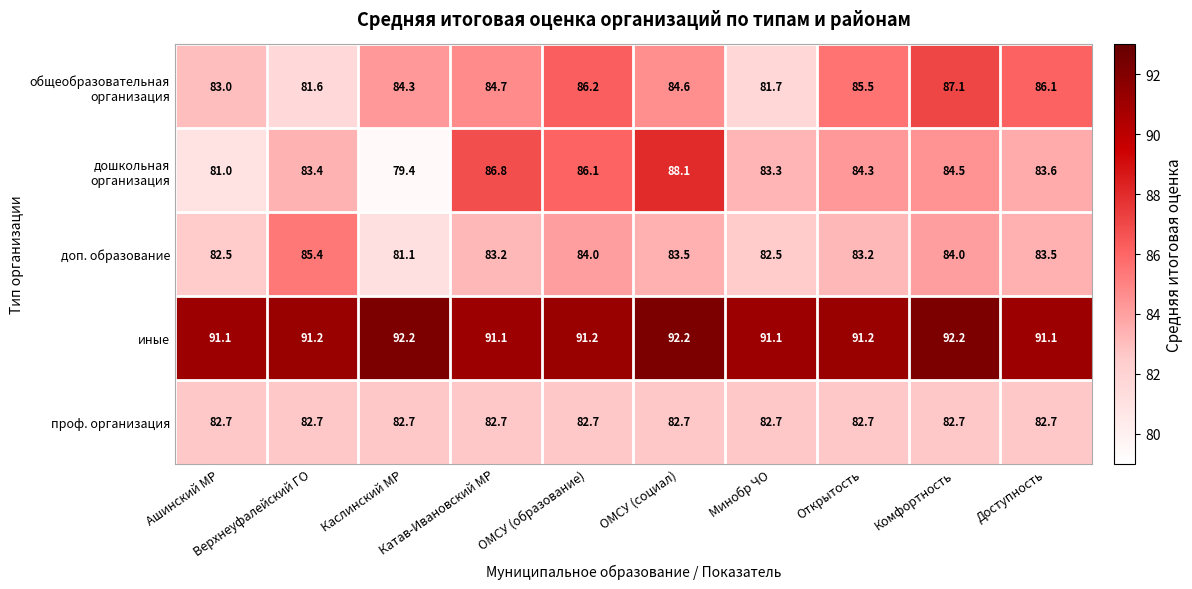

At which category is the sum across all series the highest?

ОМСУ (социал)